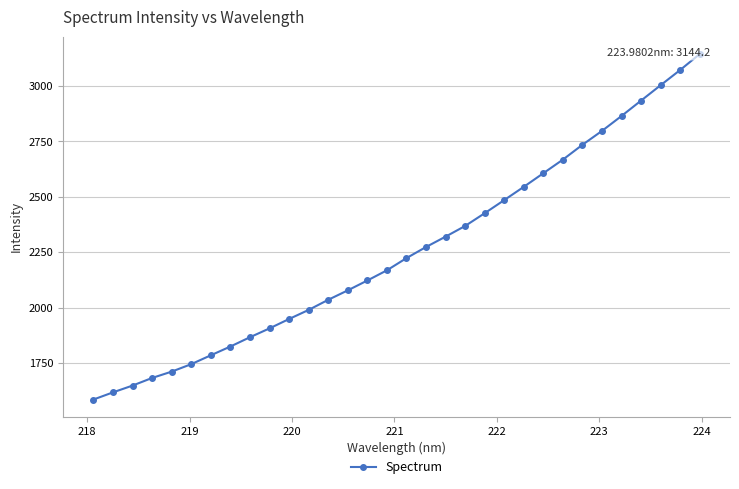

What is the maximum value shown in the chart?

3144.2